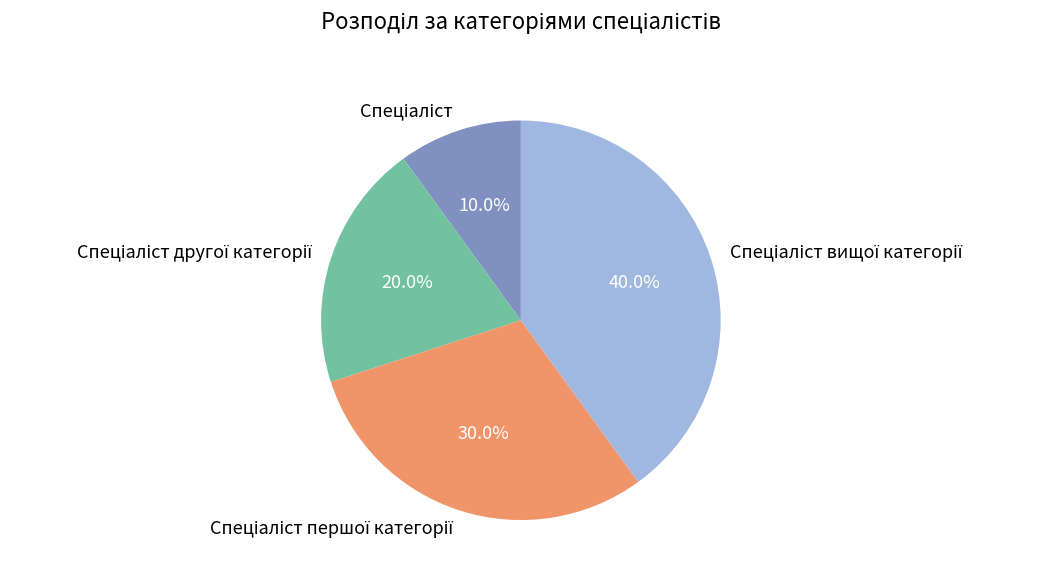

Is there a majority slice in this chart?

No